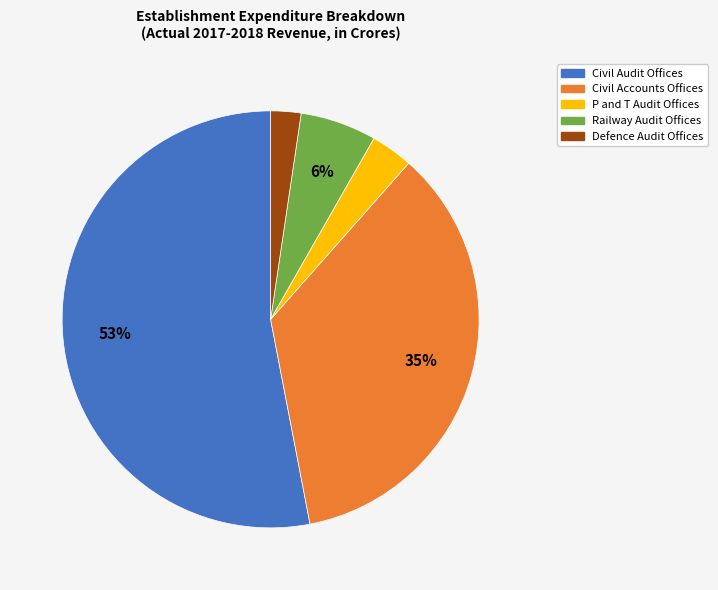

How many segments does this pie chart have?

5